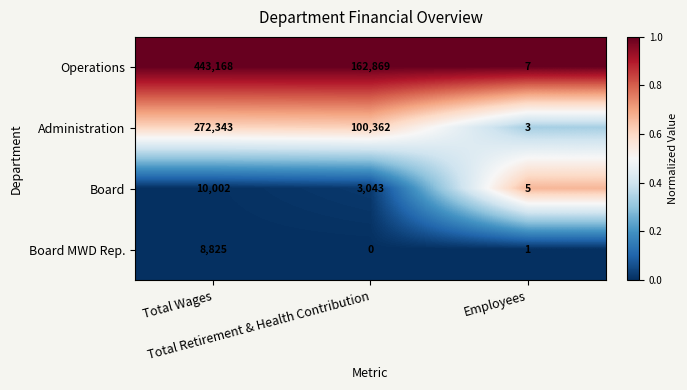

Rank the series at Total Retirement & Health Contribution from highest to lowest value.

Operations, Administration, Board, Board MWD Rep.